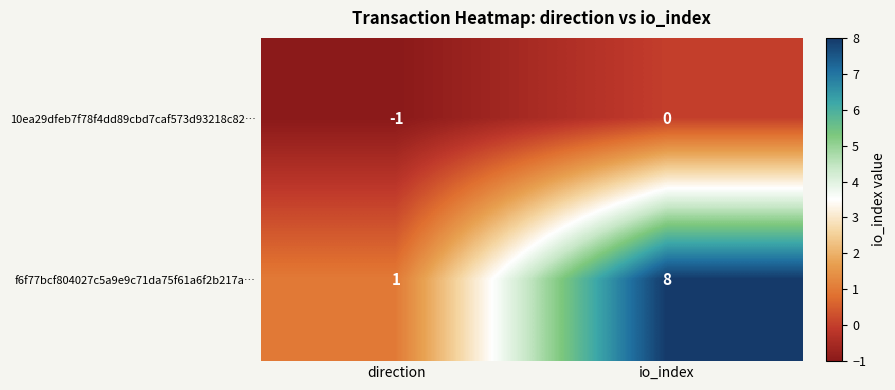

What is the sum of all f6f77bcf804027c5a9e9c71da75f61a6f2b217a… values?

9